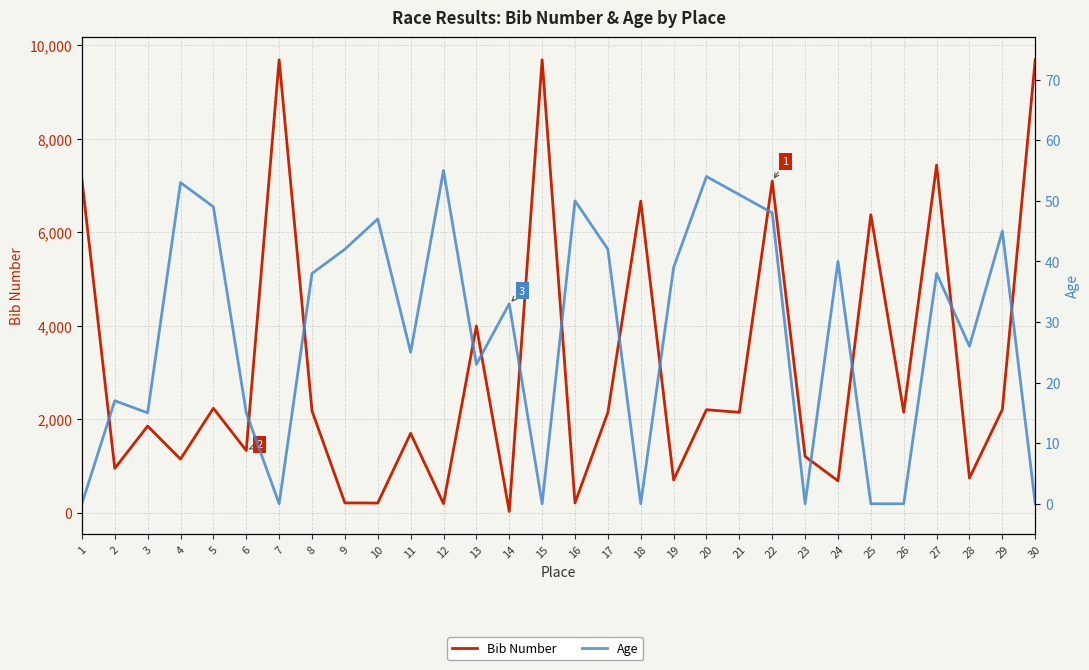

After their last crossing, which series has the higher values: Bib Number or Age?

Bib Number